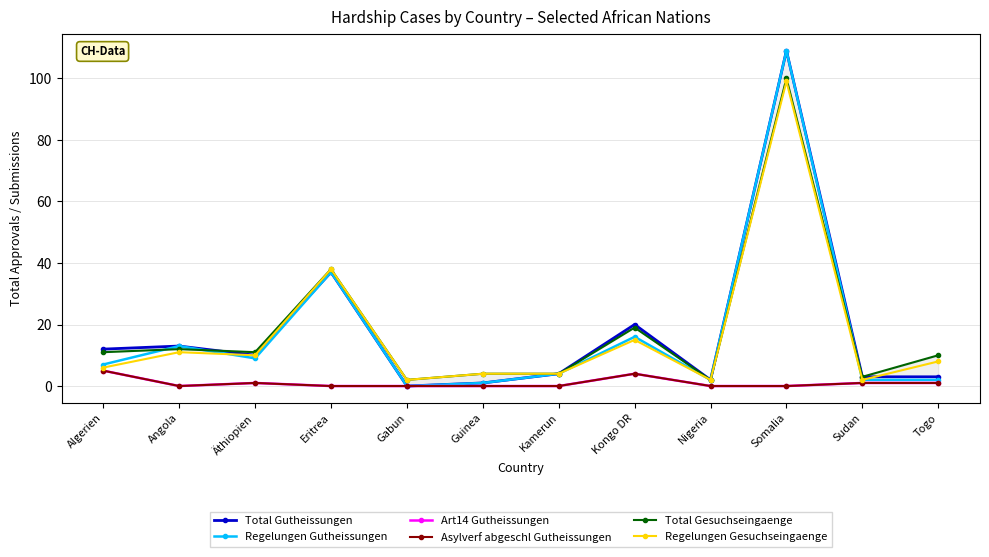

Where is the first local maximum for Total Gesuchseingaenge?

Angola